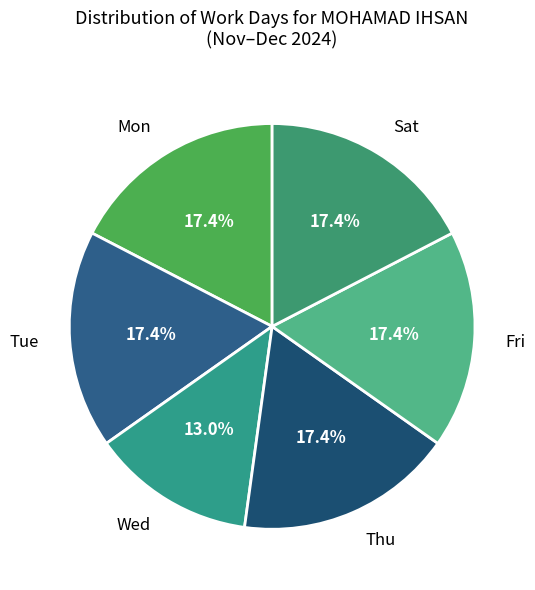

Is Tue the majority of the pie?

No